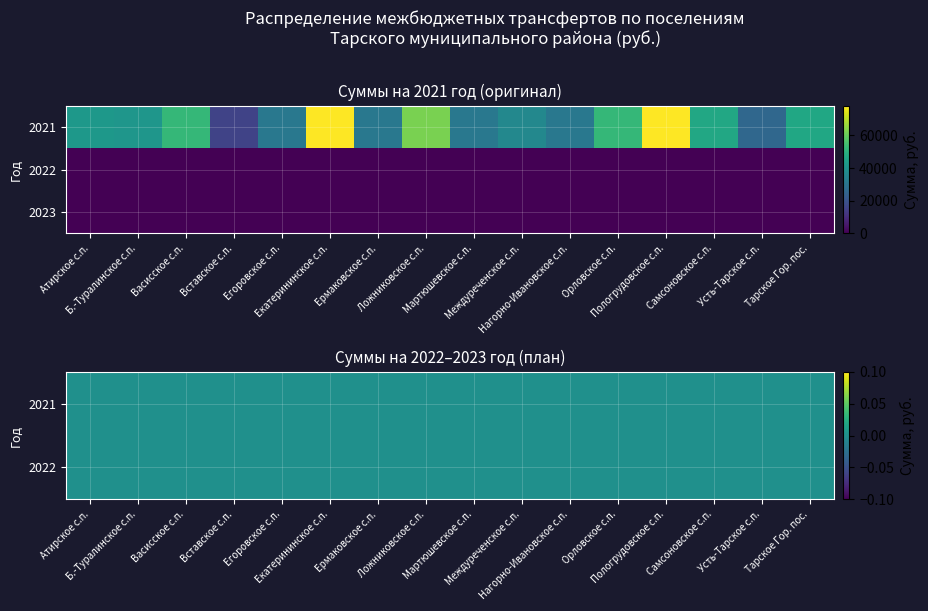

Between 1 and 7, which series saw the biggest shift?

2021